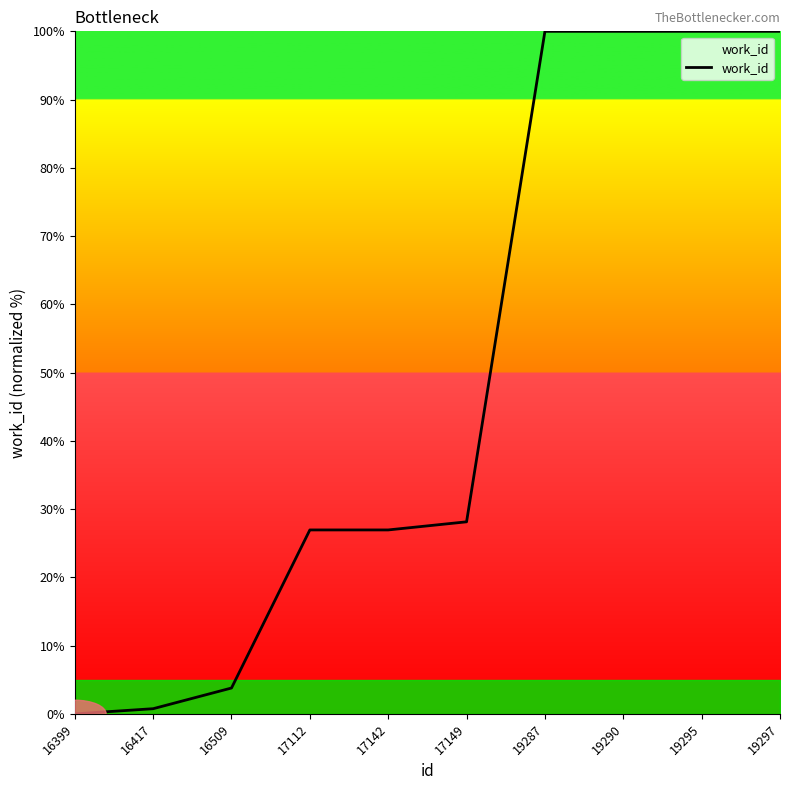

Approximately how many times larger is the value at 19295 compared to 16509?

26.4